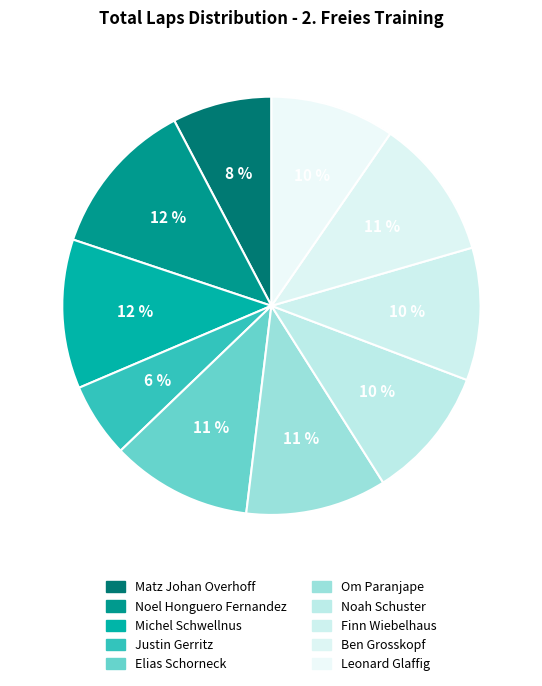

How many slices are in this pie chart?

10